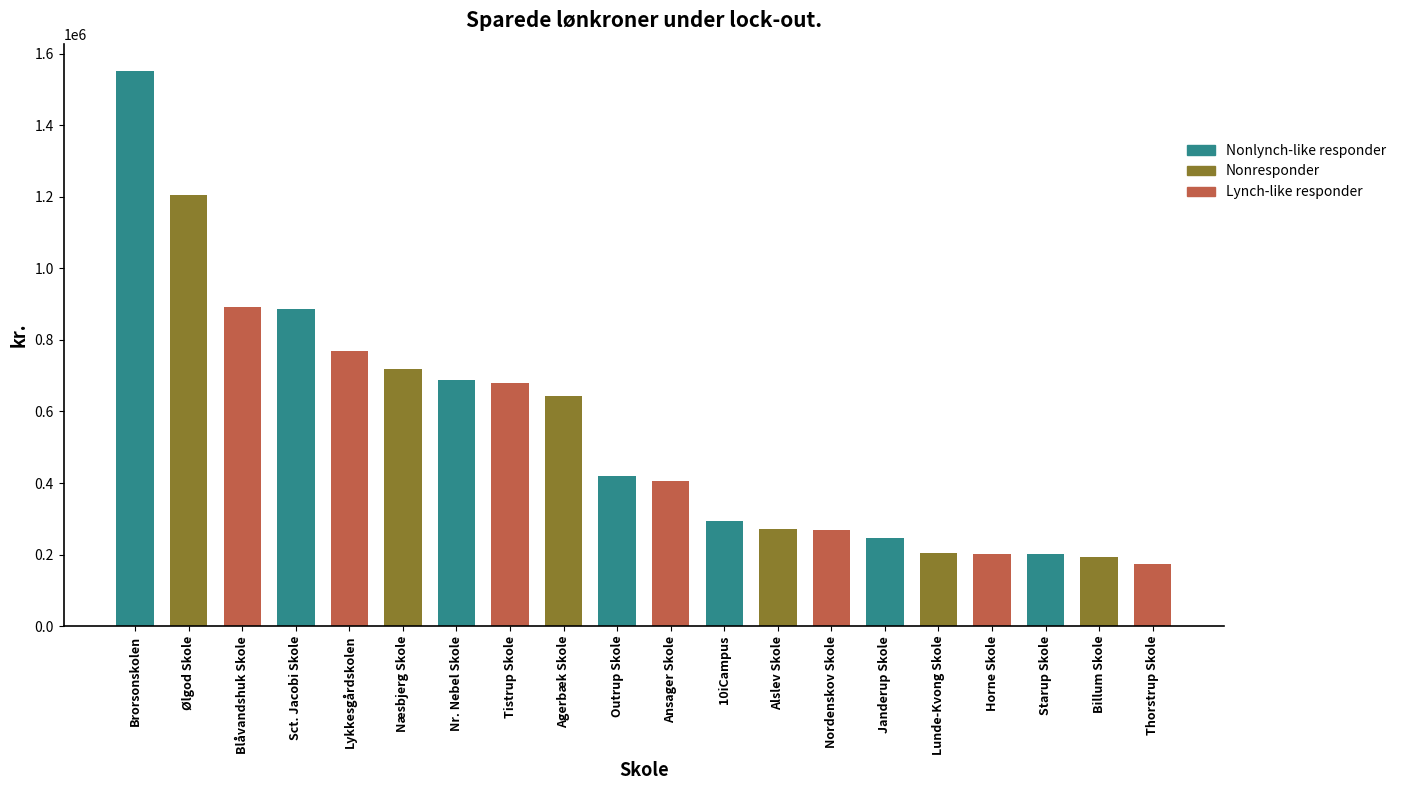

At which label does the data first exceed 418849?

Brorsonskolen